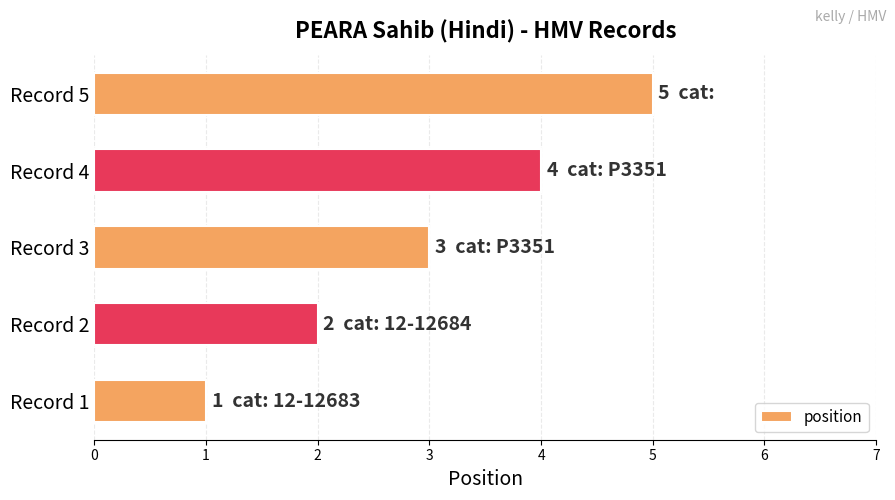

List the labels in order of value, smallest first.

Record 1, Record 2, Record 3, Record 4, Record 5